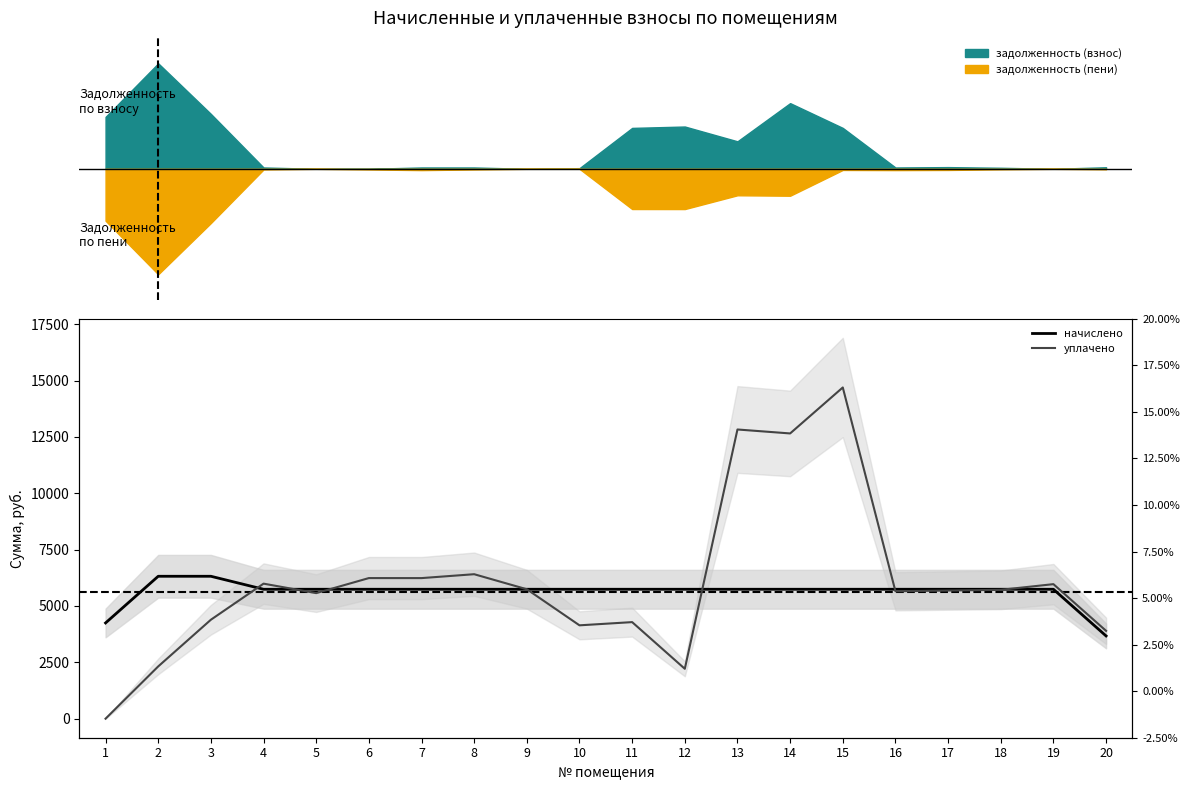

What is the maximum value for уплачено?

14691.3